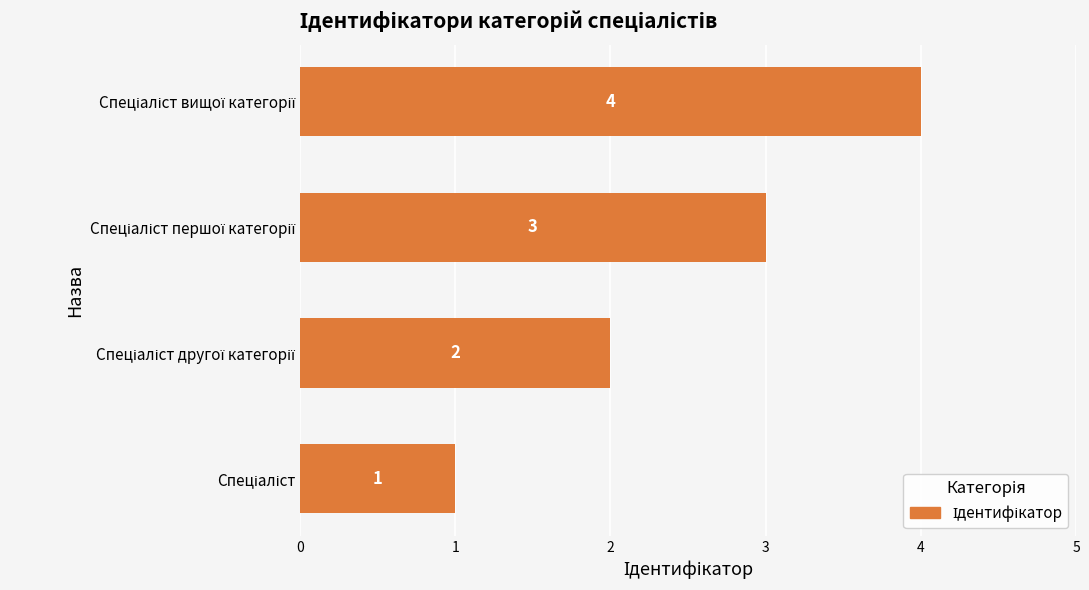

Count the values in the range 2 to 4.

3